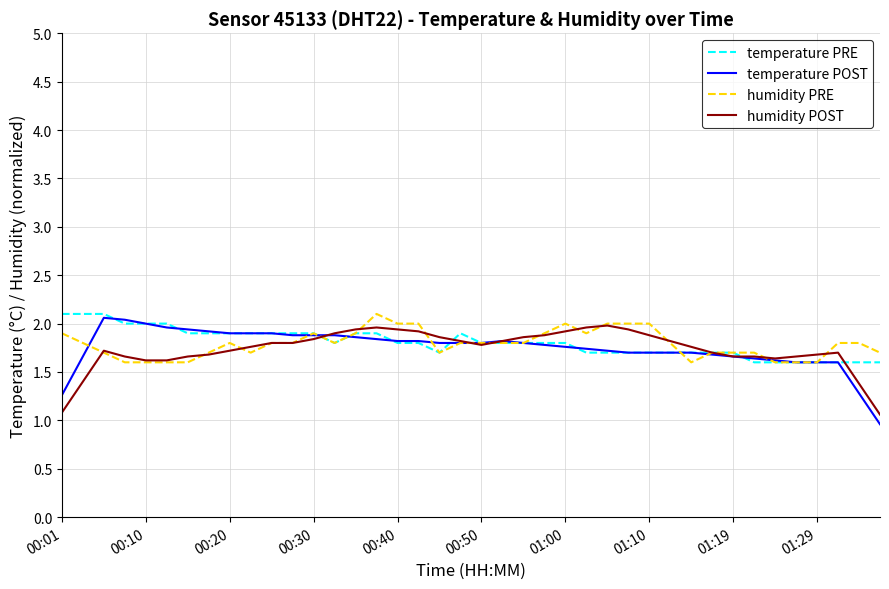

What is the minimum value shown in the chart?

1.0